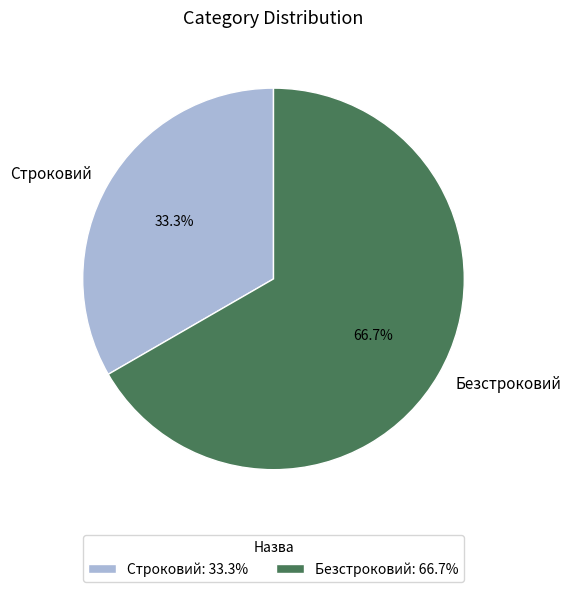

Rank the categories by value from highest to lowest.

Безстроковий, Строковий